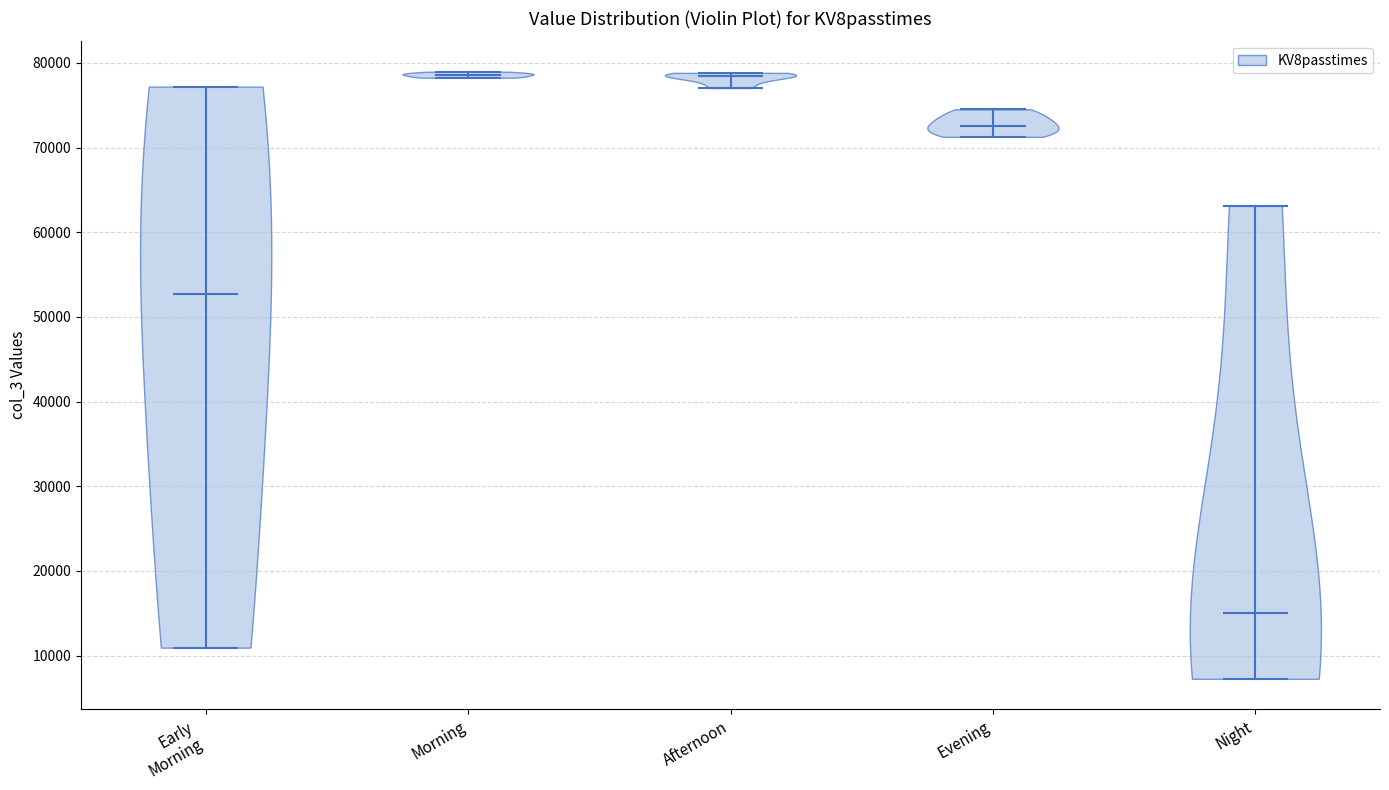

Reading left to right, read every violin against the y-axis: where its median line is, and the lowest and highest points it reaches. The values are not printed on the chart, so give them approximately, as read against the axis.

Early Morning: median line 53000, lowest point 11000, highest point 77000
Morning: median line 79000, lowest point 78000, highest point 79000
Afternoon: median line 79000, lowest point 77000, highest point 79000
Evening: median line 73000, lowest point 71000, highest point 75000
Night: median line 15000, lowest point 7000, highest point 63000